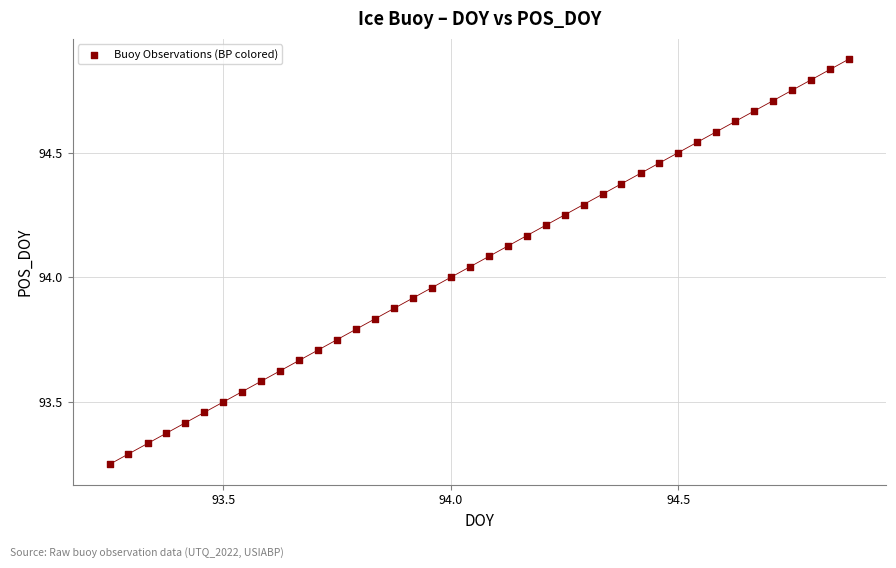

What is the range of X values (max minus min)?

1.6